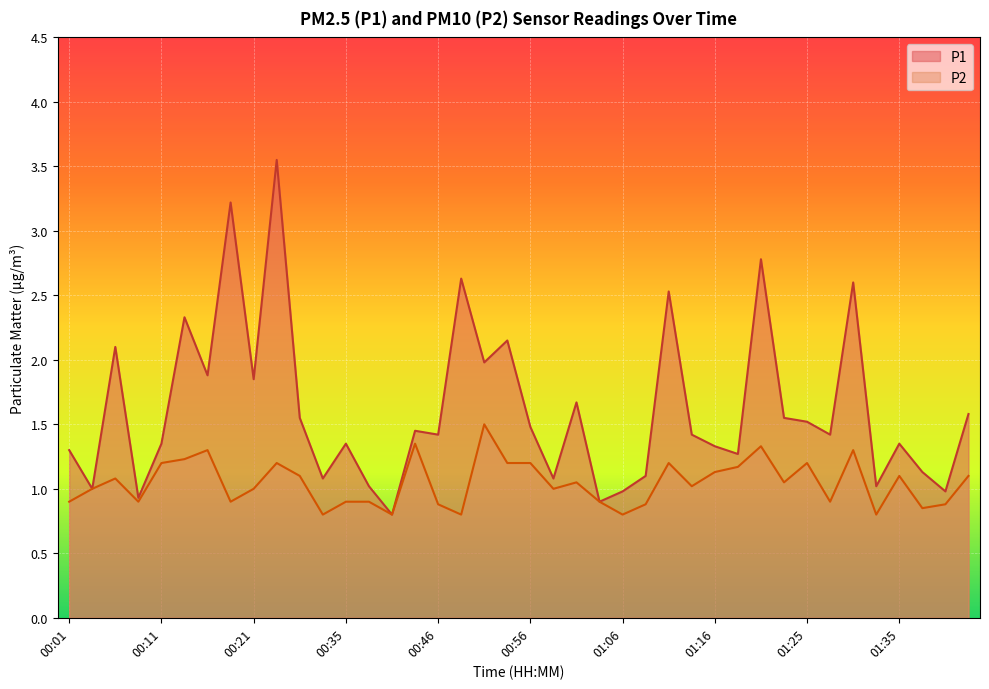

Where is P2 nearest to the value 1?

00:04